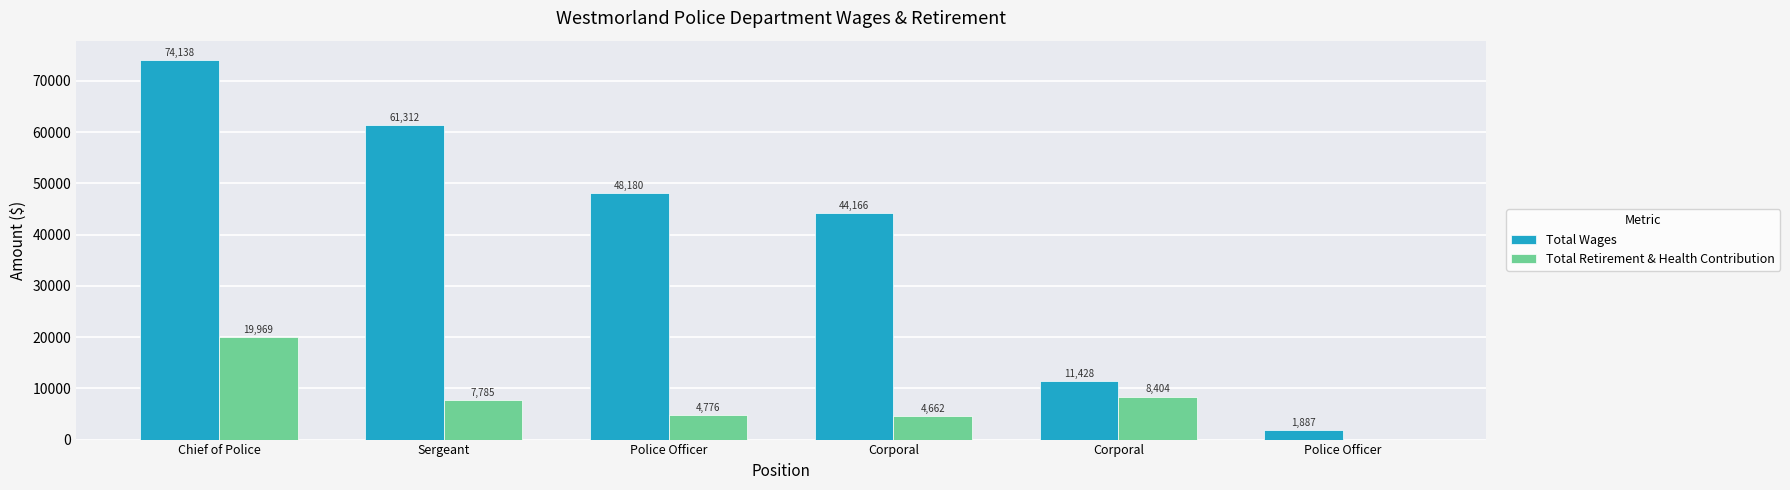

Where is Total Retirement & Health Contribution nearest to the value 9984?

Corporal